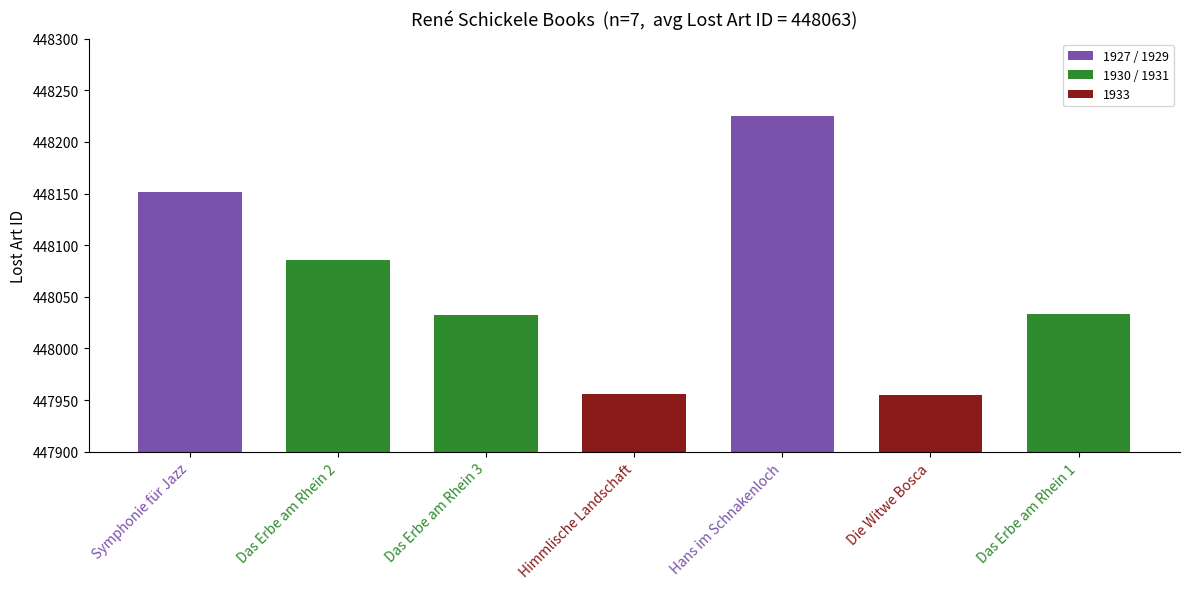

The value at Das Erbe am Rhein 1 is 448033. True or false?

True